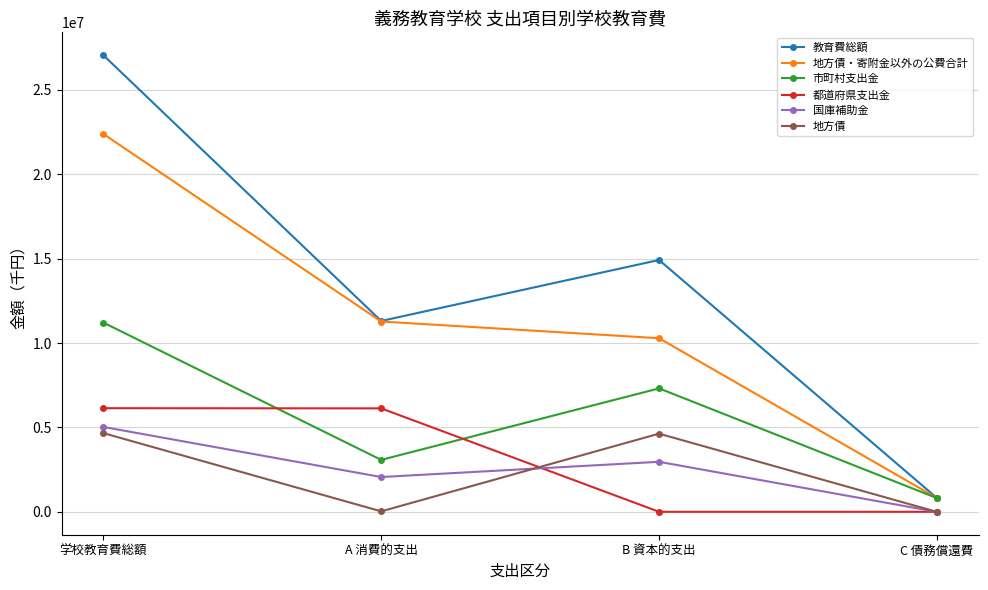

True or false: 教育費総額 and 地方債 intersect in this chart.

False